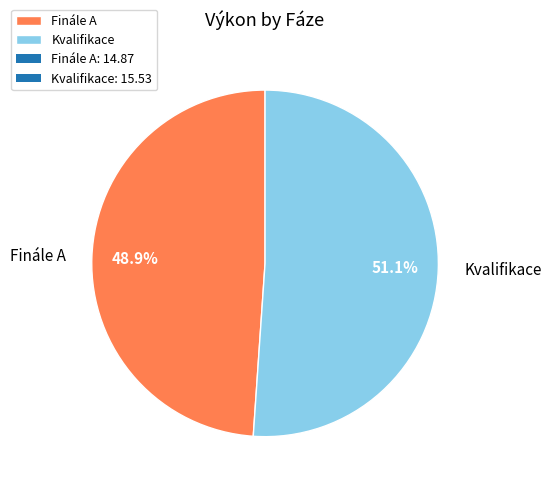

What is the ratio of the value at Kvalifikace to the value at Finále A?

1.0